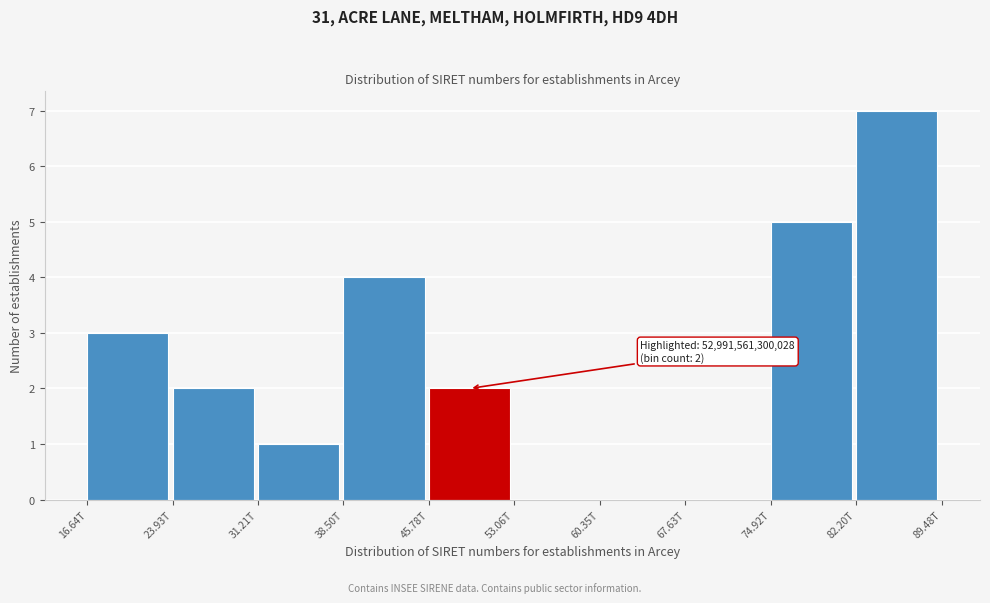

Reading left to right, what are all the values shown in this chart?

16.64T=3	23.93T=2	31.21T=1	38.50T=4	45.78T=2	53.06T=0	60.35T=0	67.63T=0	74.92T=5	82.20T=7